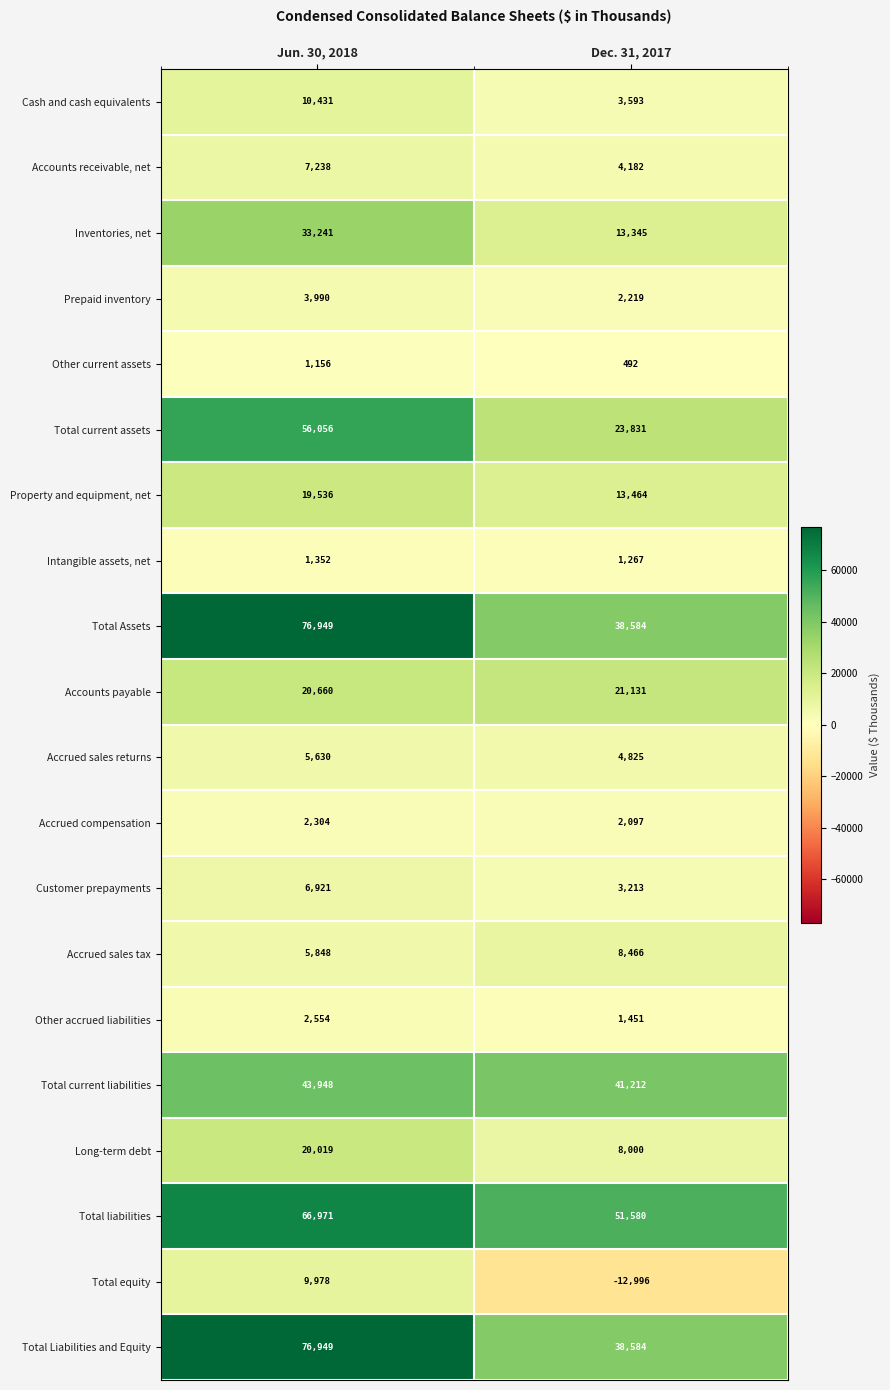

The Property and equipment, net series shows 19536 at Jun. 30, 2018. True or false?

True